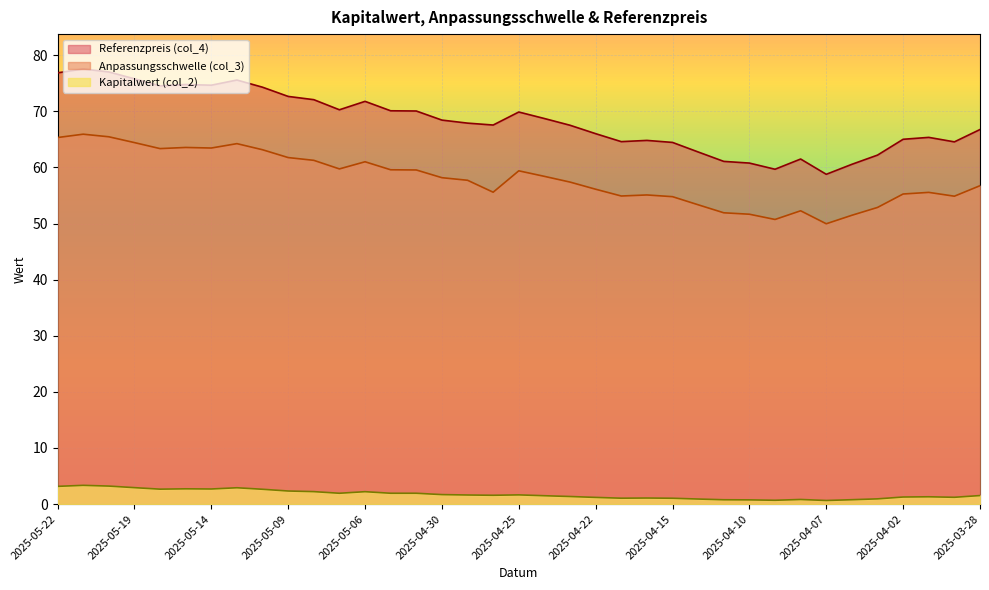

What is the lowest value of the Anpassungsschwelle (col_3) series?

50.0